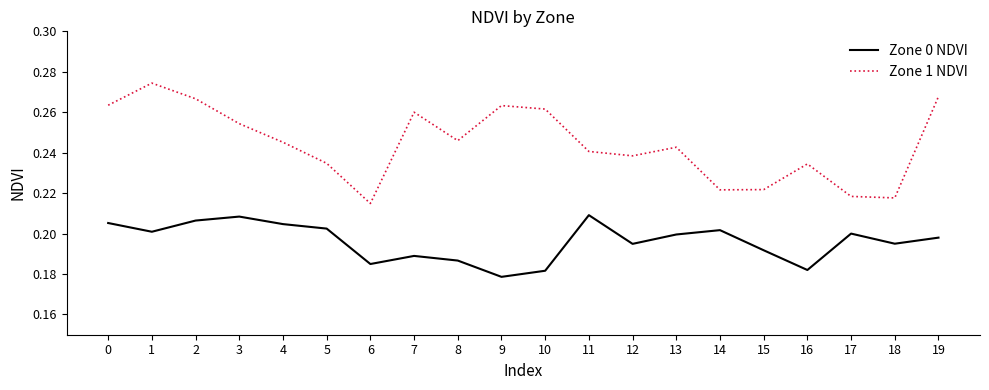

At which category does Zone 1 NDVI reach its first local peak?

1